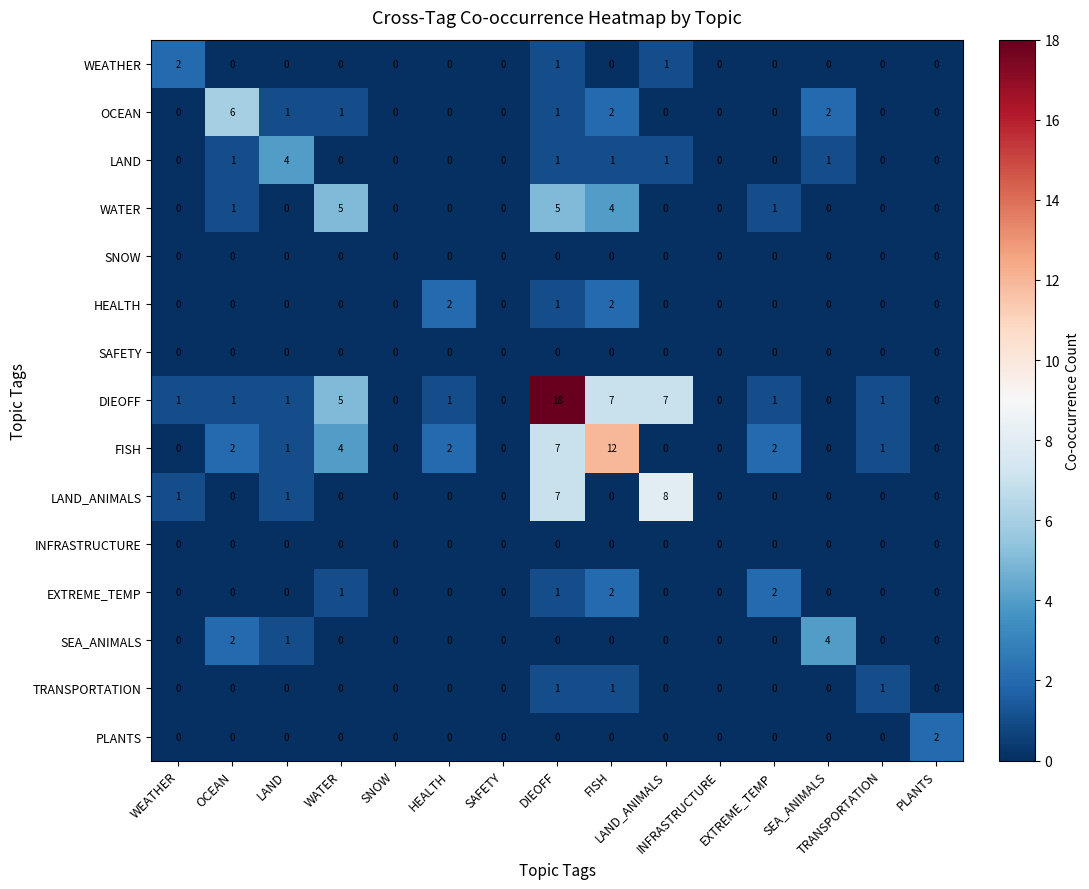

What is the greatest value displayed?

18